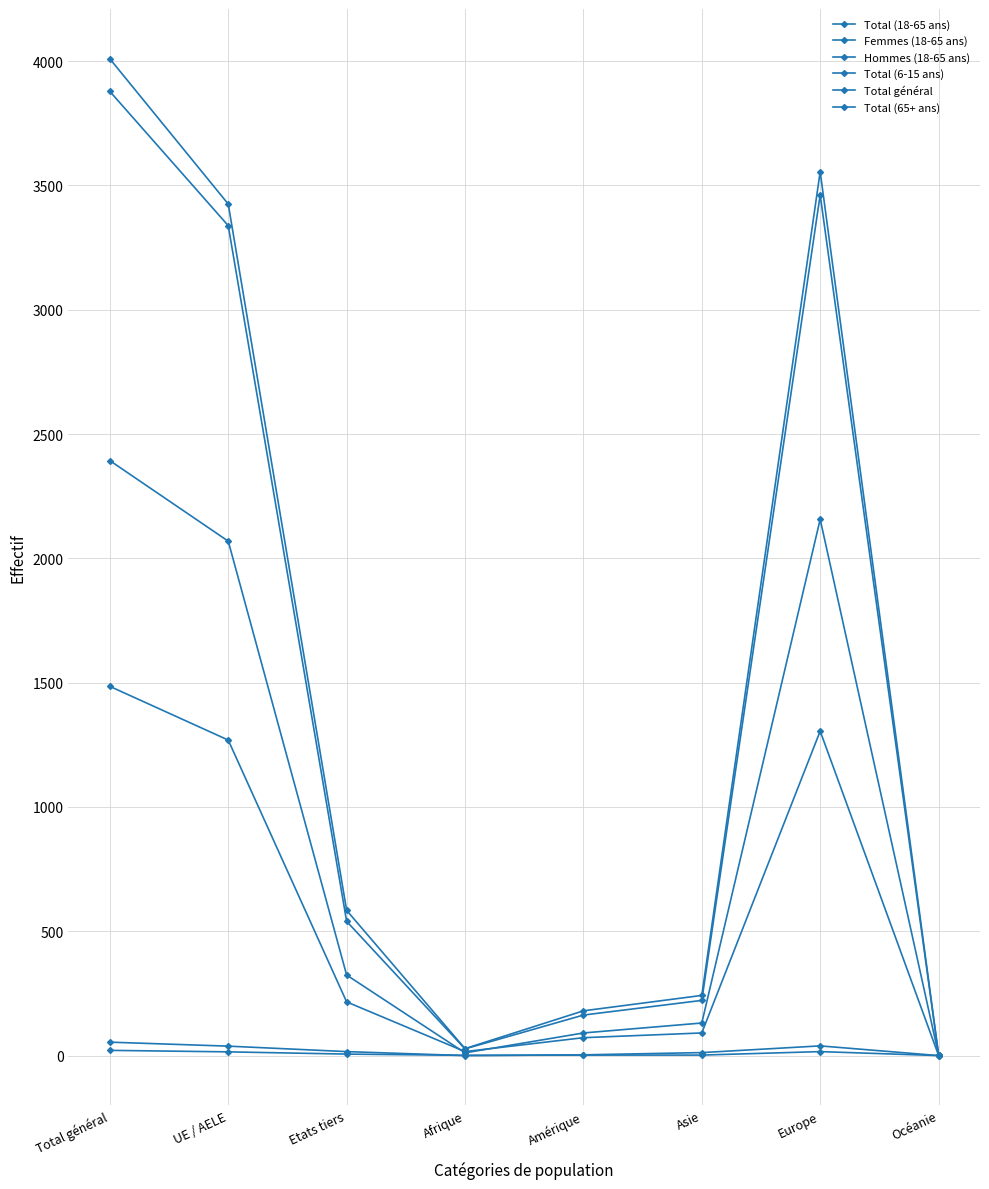

At which category does the chart reach its peak across all series?

Total général